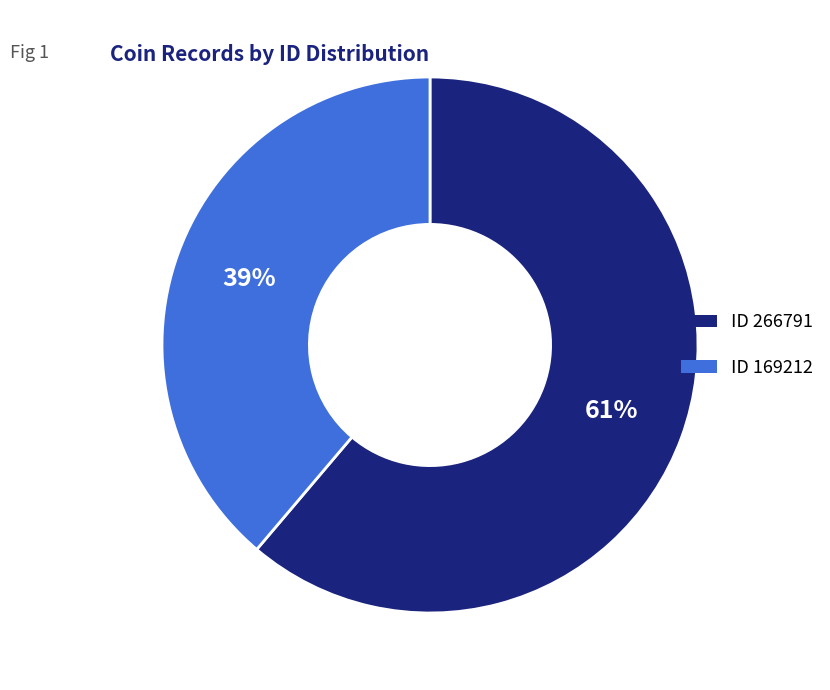

To the nearest percent, what is the difference between the largest and smallest slice percentages?

22%